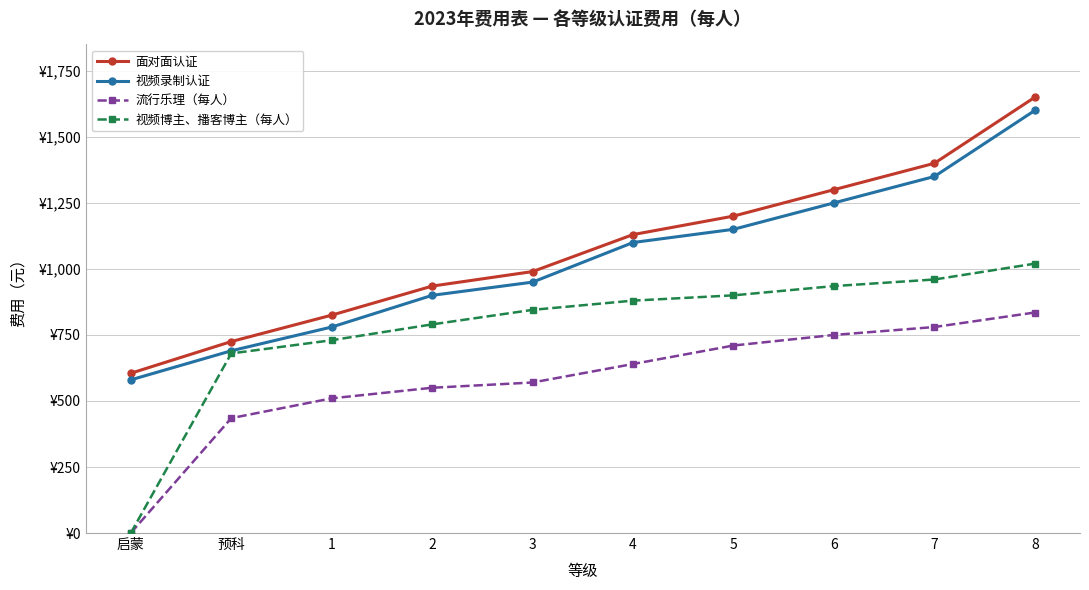

True or false: 面对面认证 and 视频录制认证 cross at least once.

False